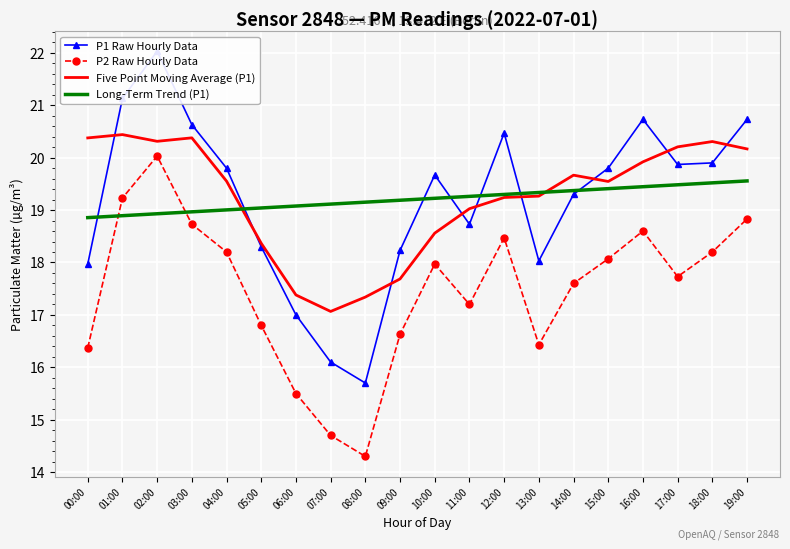

Which category has the lowest value across all series?

08:00